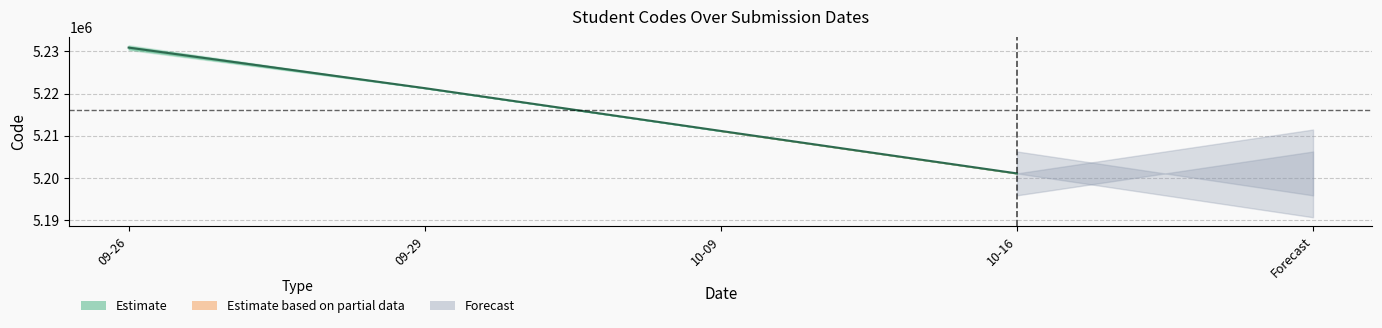

At which category is the sum across all series the highest?

2024-09-26